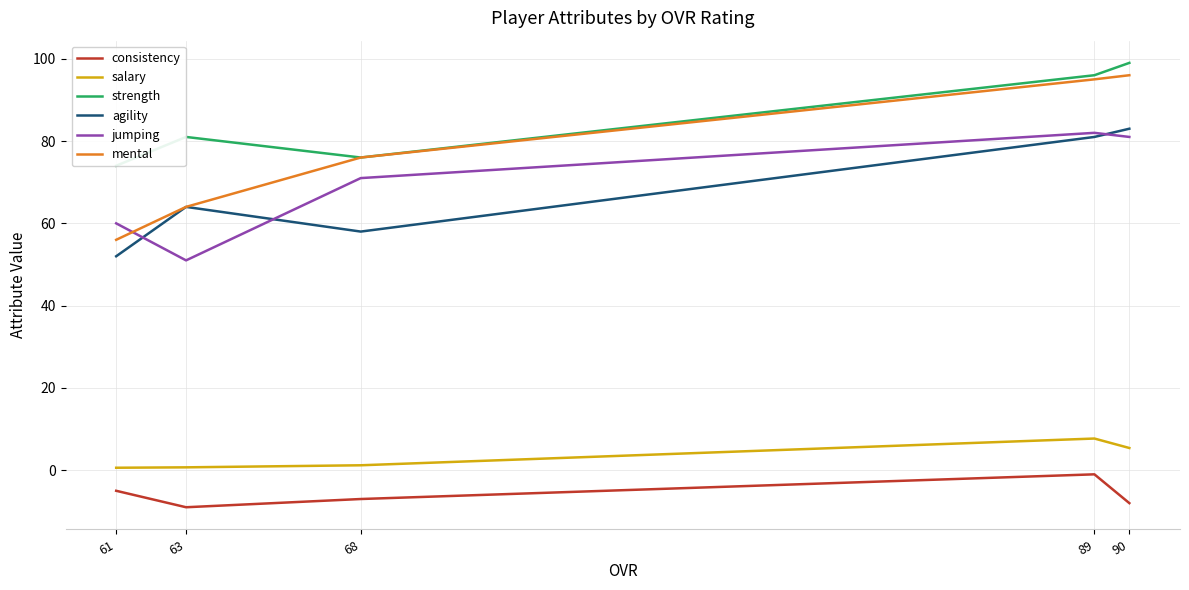

Is it true that salary equals 13.5 at 89?

False